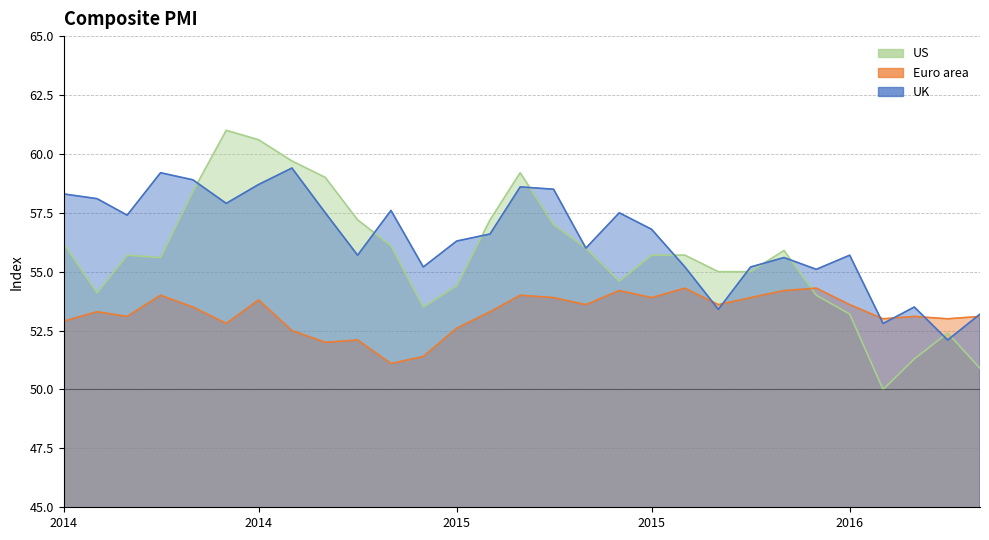

How many intersections are there between Euro area and UK?

6